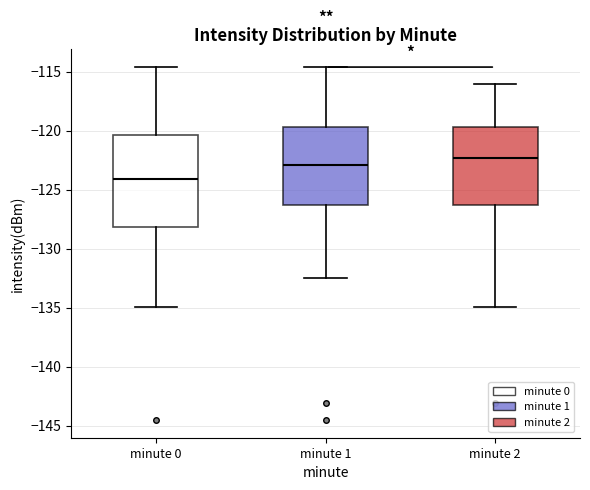

Comparing the boxes themselves (not the whiskers), which one is the tallest?

minute 0